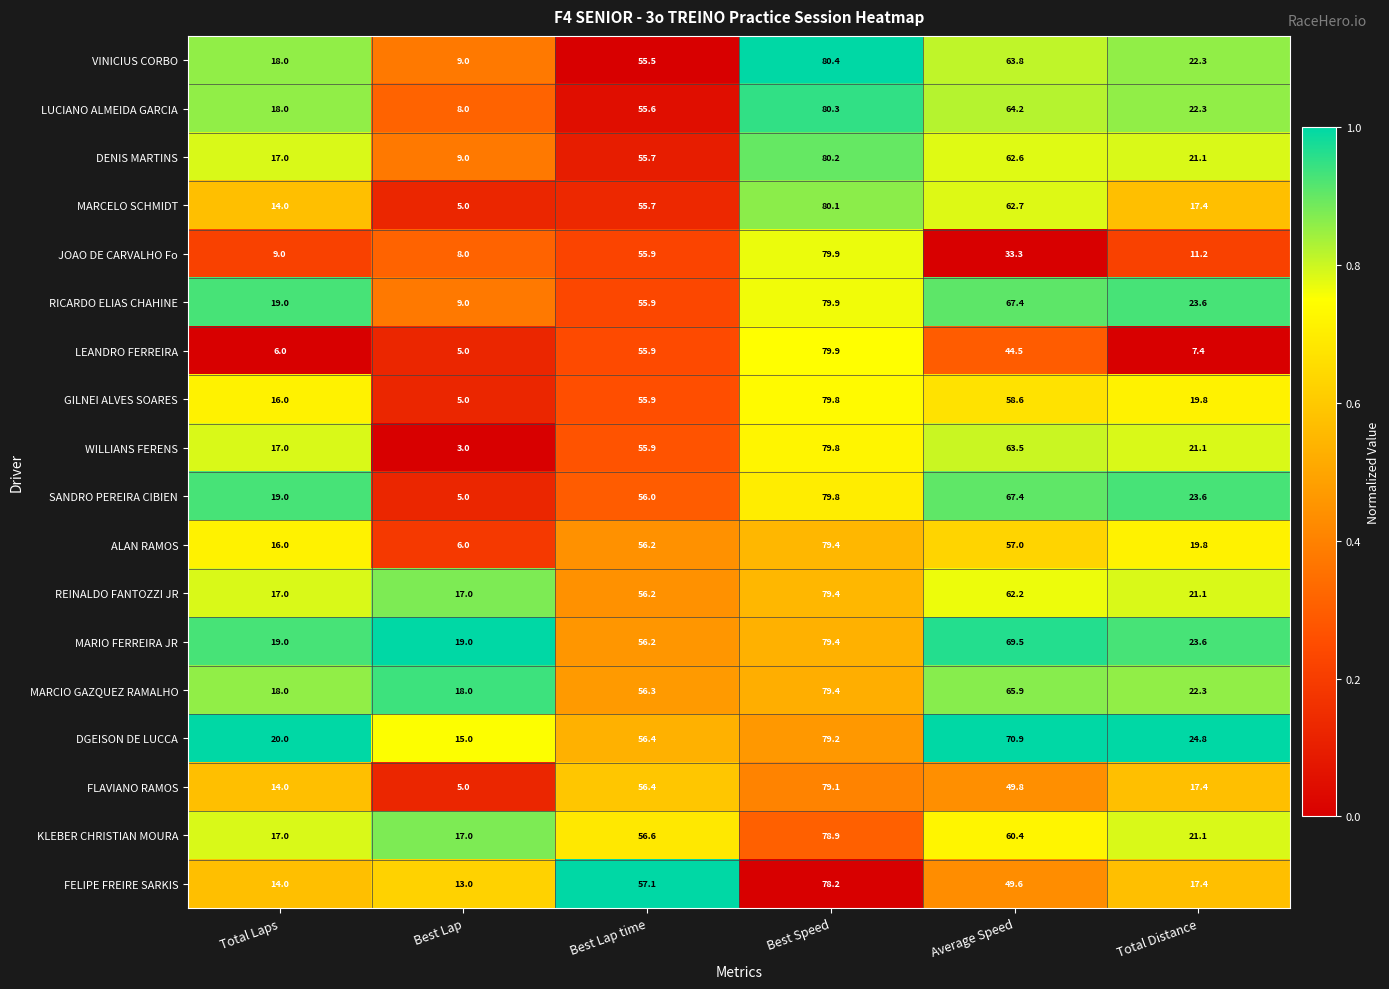

Is it true that MARCIO GAZQUEZ RAMALHO equals 25.9 at Average Speed?

False